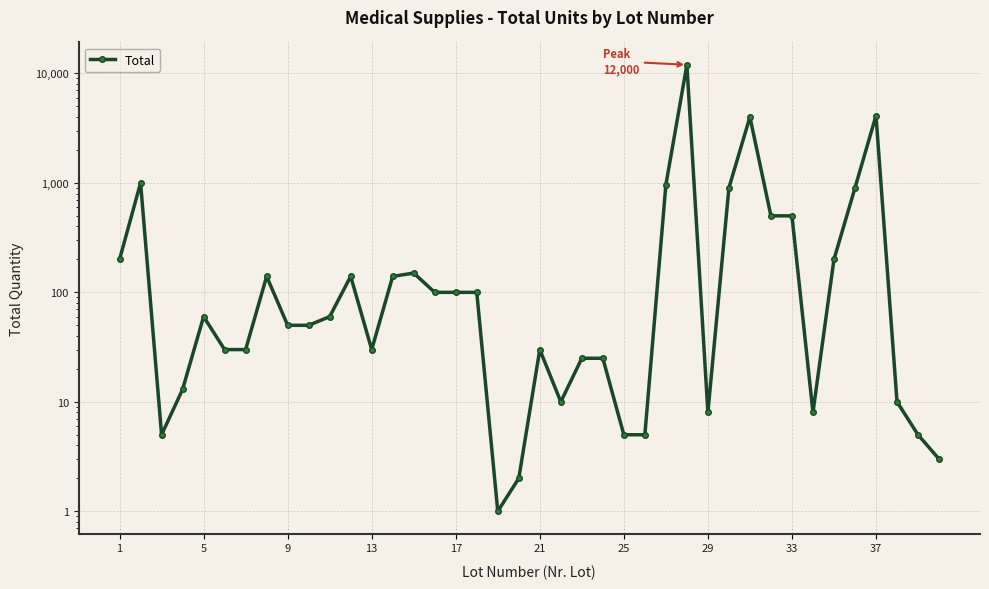

Reading right to left, transcribe all the data shown in this chart.

3	5	10	4116	900	200	8	500	500	4000	900	8	12000	960	5	5	25	25	10	30	2	1	100	100	100	150	140	30	140	60	50	50	140	30	30	60	13	5	1000	200